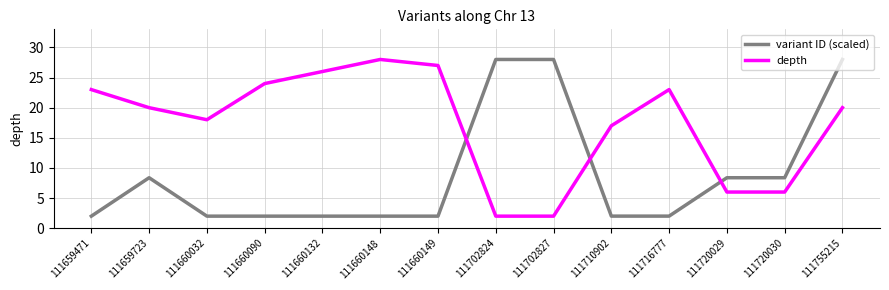

Count the number of categories in the chart.

14